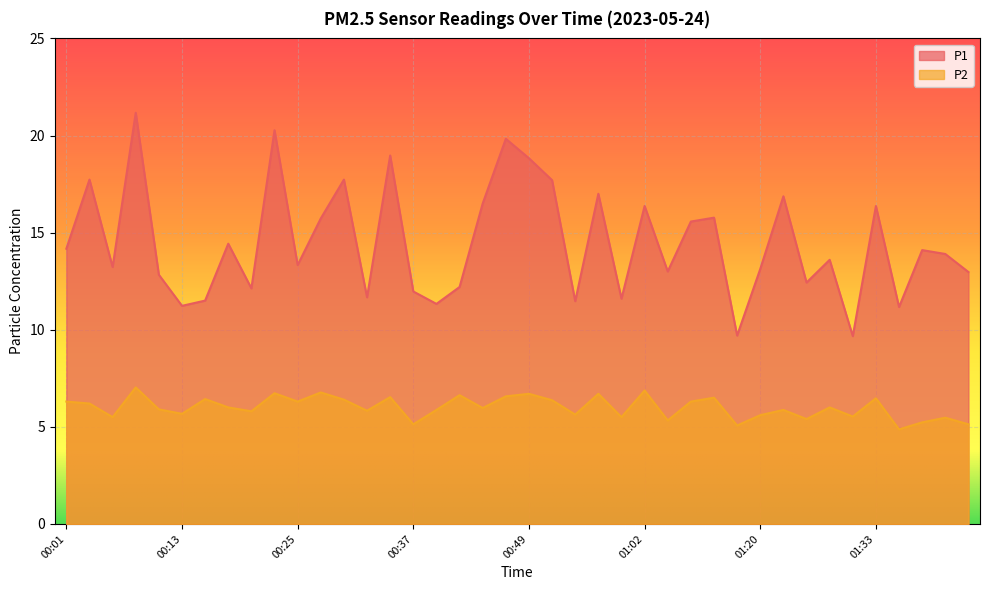

What is the difference between the maximum and minimum values in the P1 series?

11.5